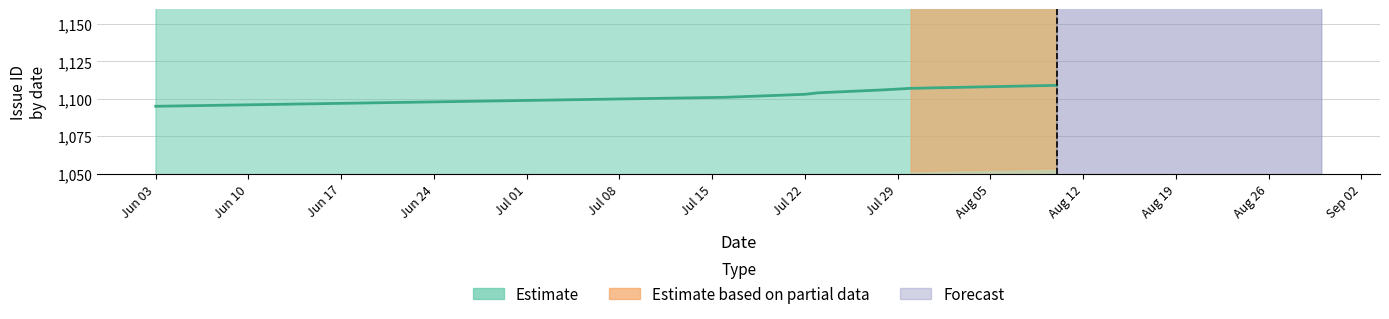

Reading right to left, list all the values displayed in this chart.

1109	1107	1106	1104	1103	1101	1095